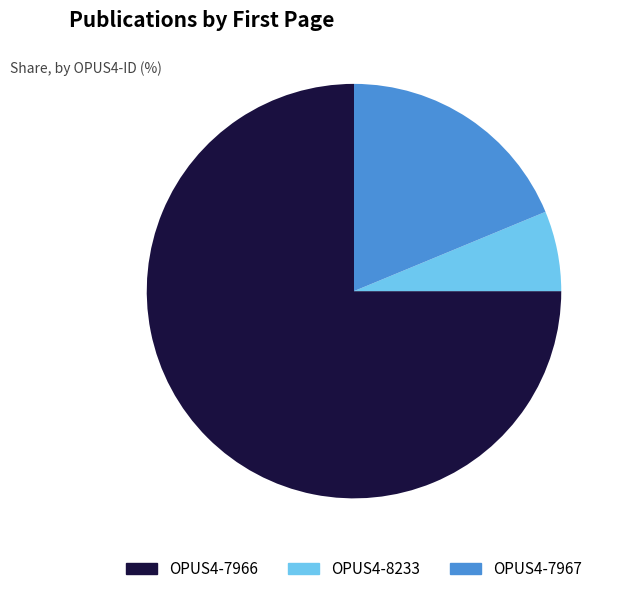

Count the number of slices in the pie.

3